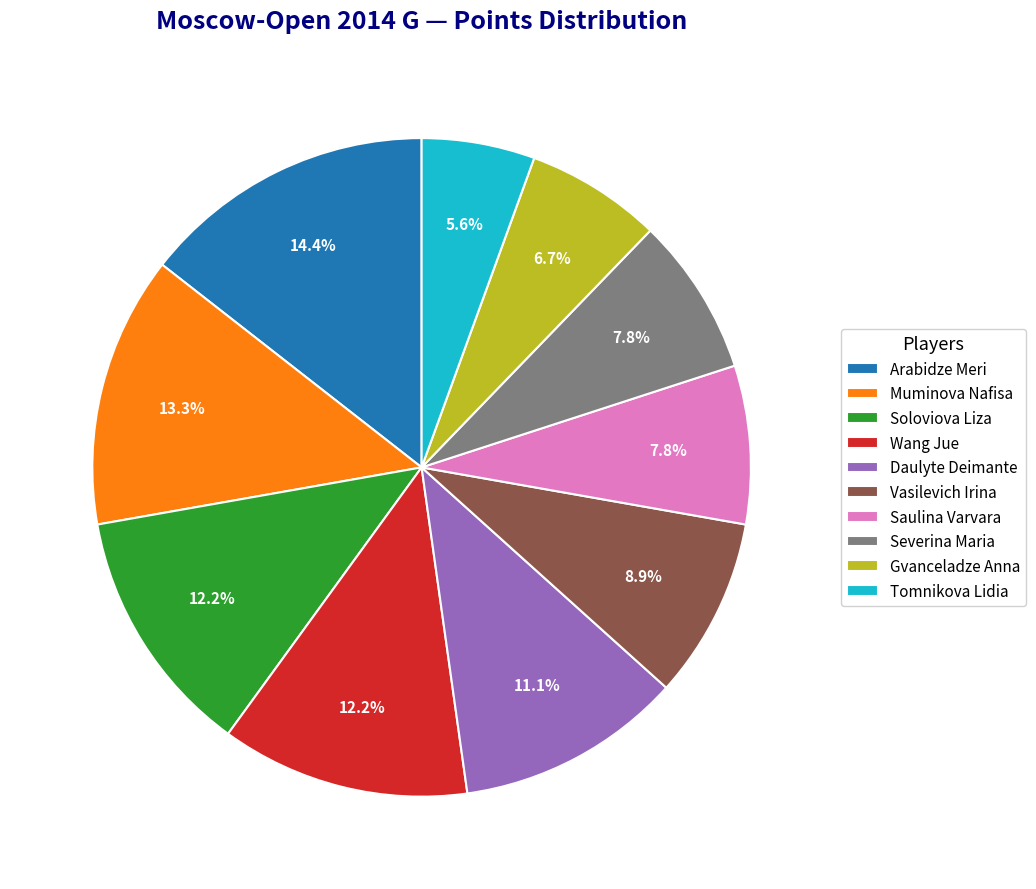

Between Gvanceladze Anna and Vasilevich Irina, which is larger?

Vasilevich Irina